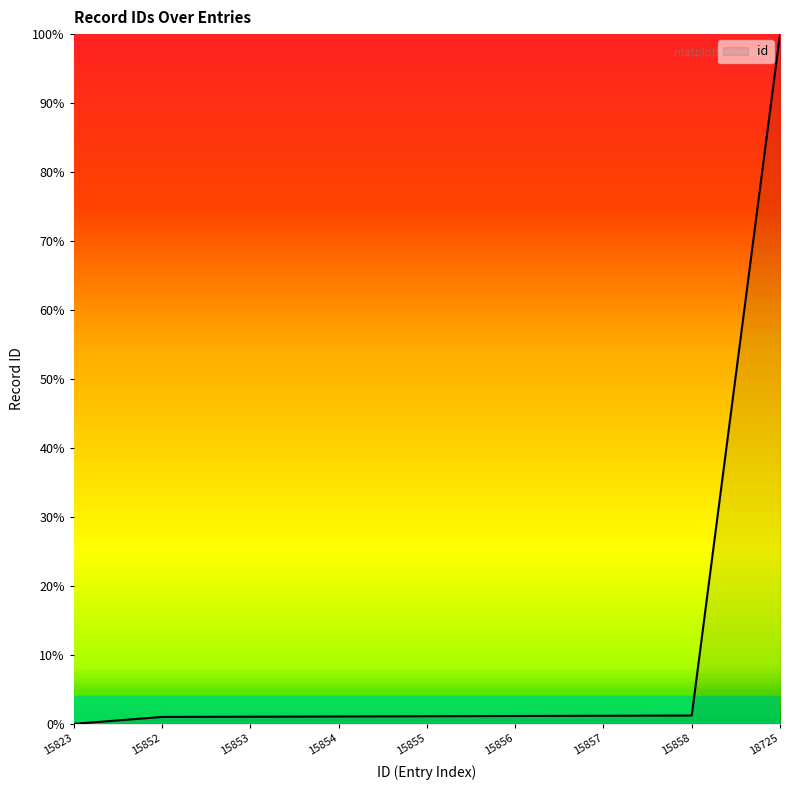

Between 18725 and 15823, which is larger?

18725